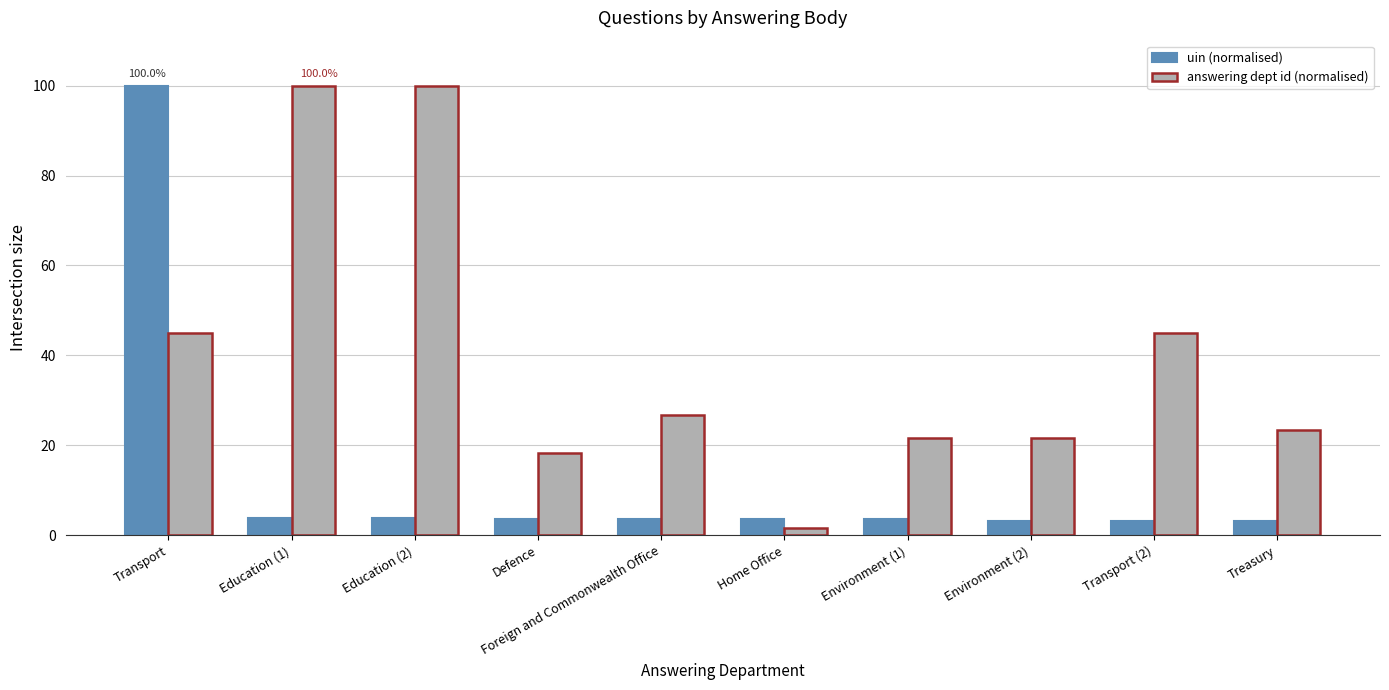

At which category is the sum across all series the highest?

Transport